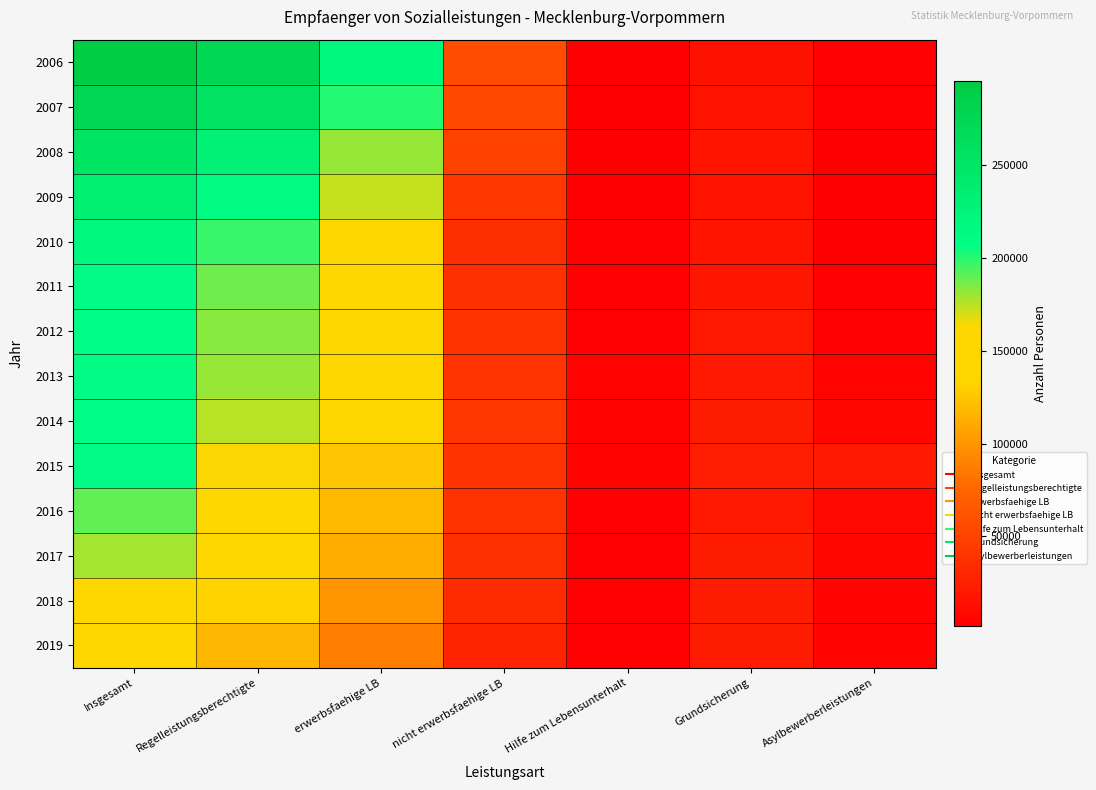

At which category does the chart reach its minimum across all series?

Hilfe zum Lebensunterhalt